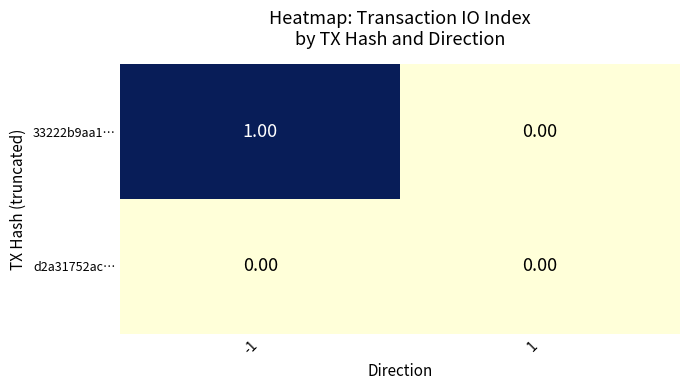

Between -1 and 1, which series saw the biggest shift?

33222b9aa1…